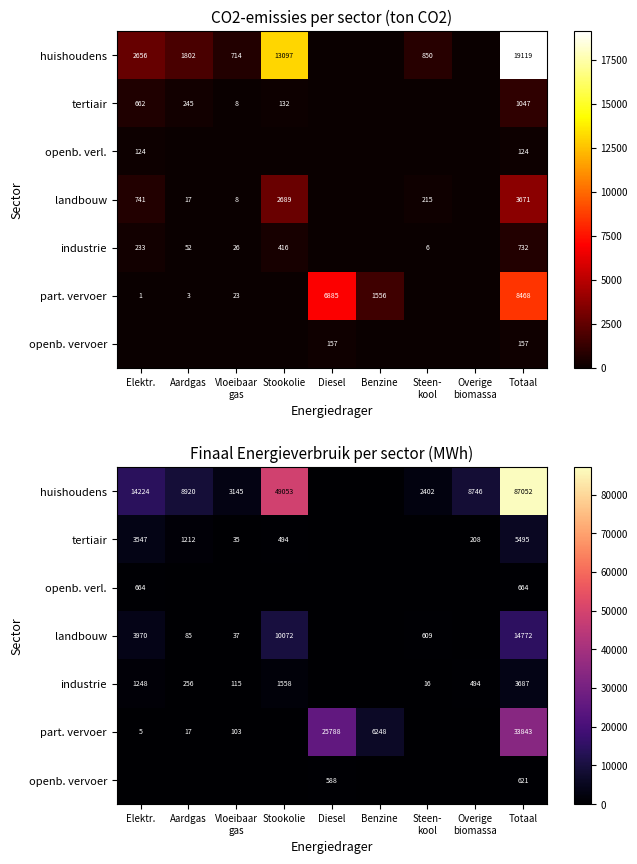

What is the total value across all series at Aardgas?

10488.6